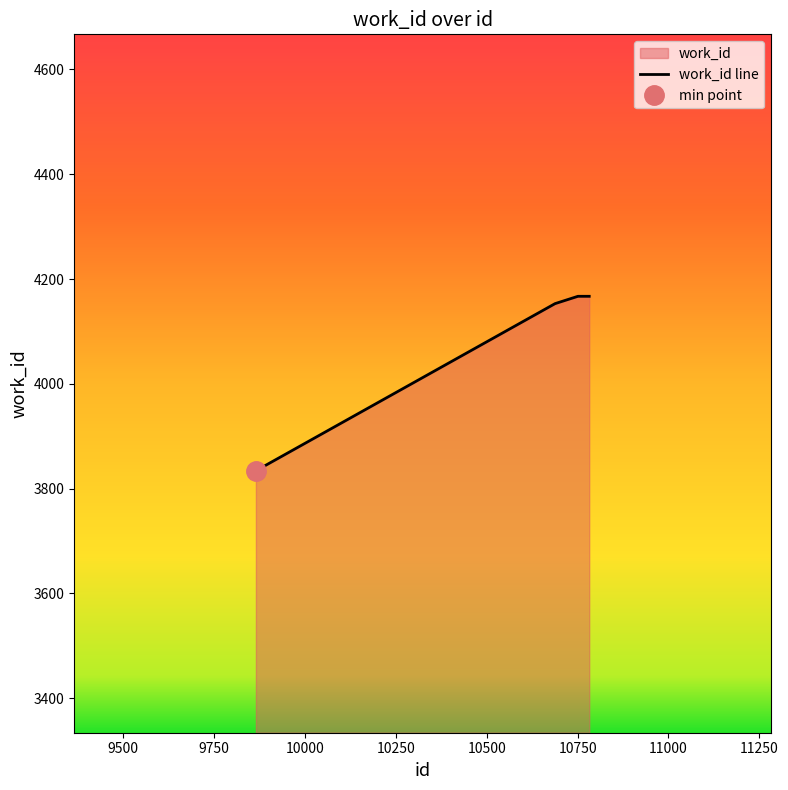

Reading right to left, what are all the values shown in this chart?

10782=4167	10751=4167	10688=4153	9865=3834